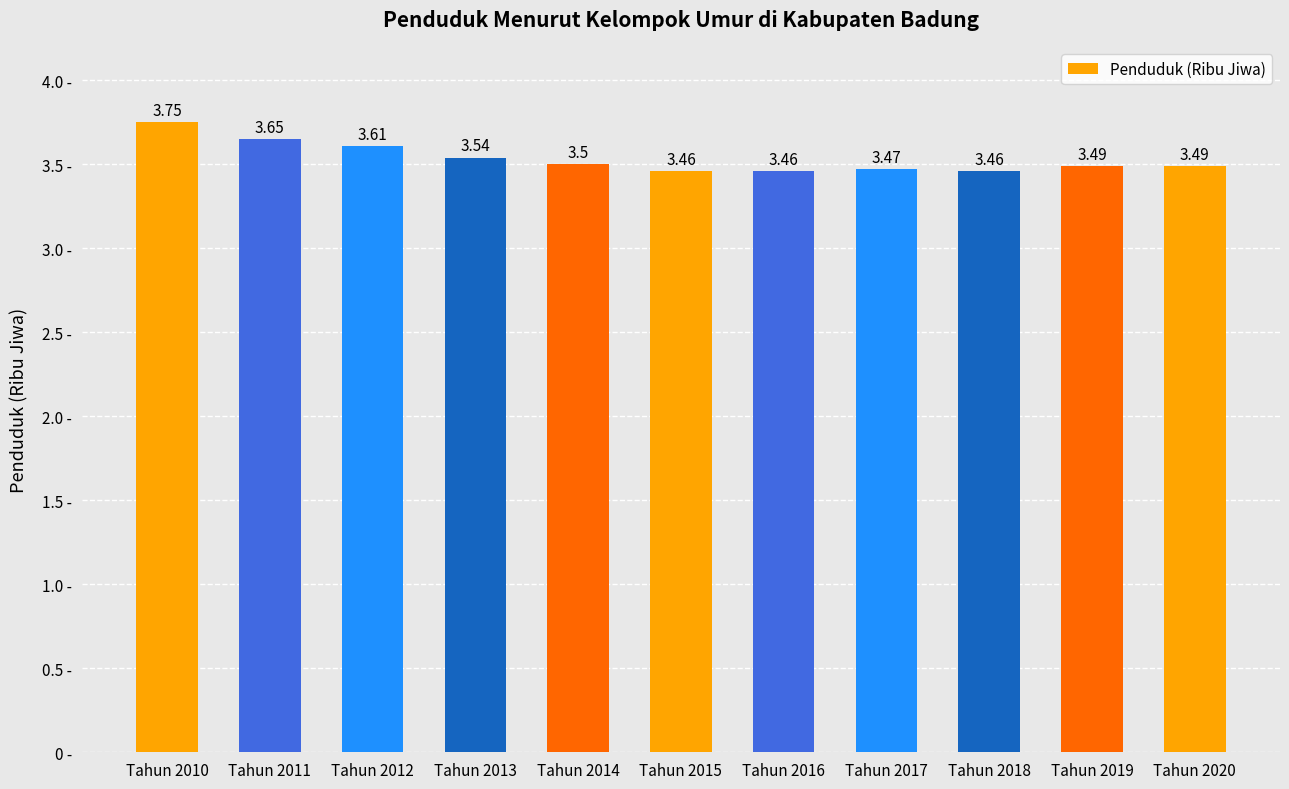

Does the chart contain stacked bars?

No